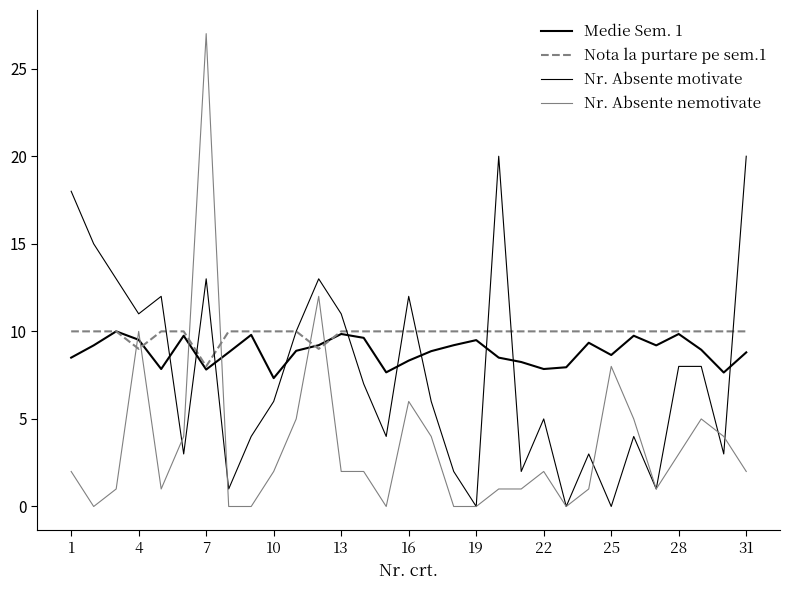

Does the chart display data point markers on the line(s)?

No